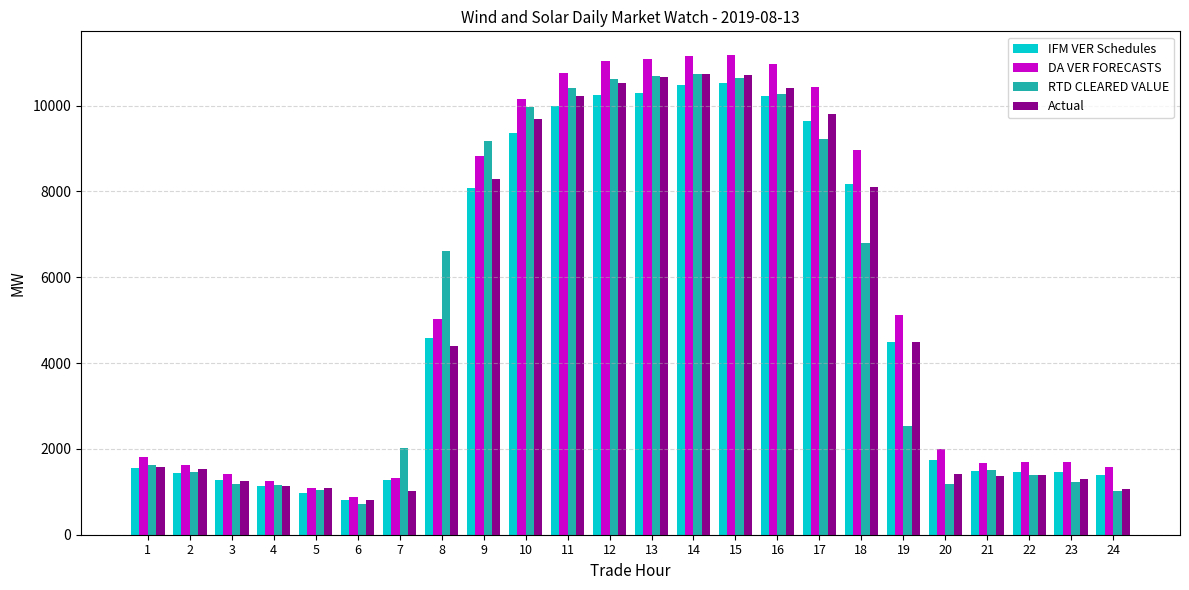

What is the value of the RTD CLEARED VALUE bar at the 23rd from the left?

1237.7